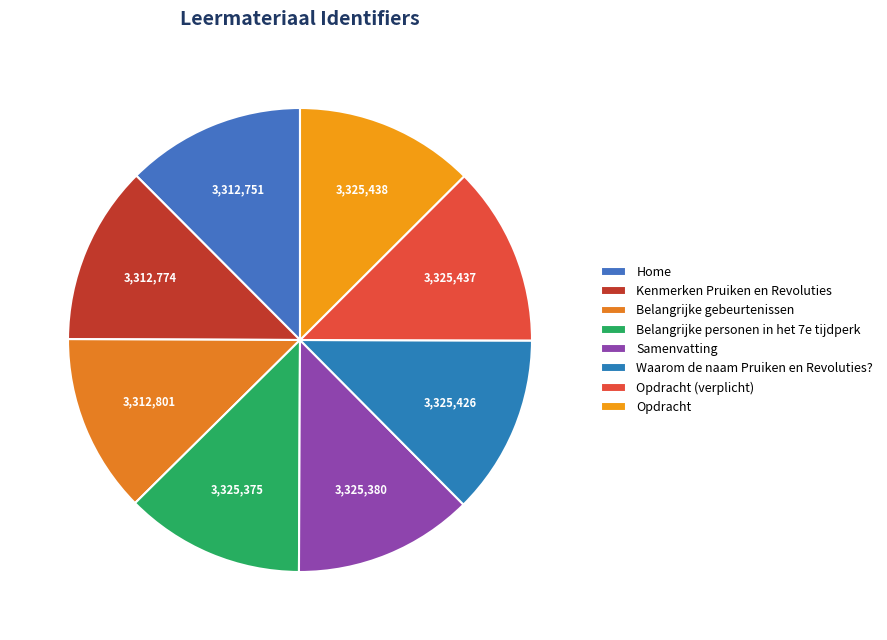

Count the number of slices in the pie.

8